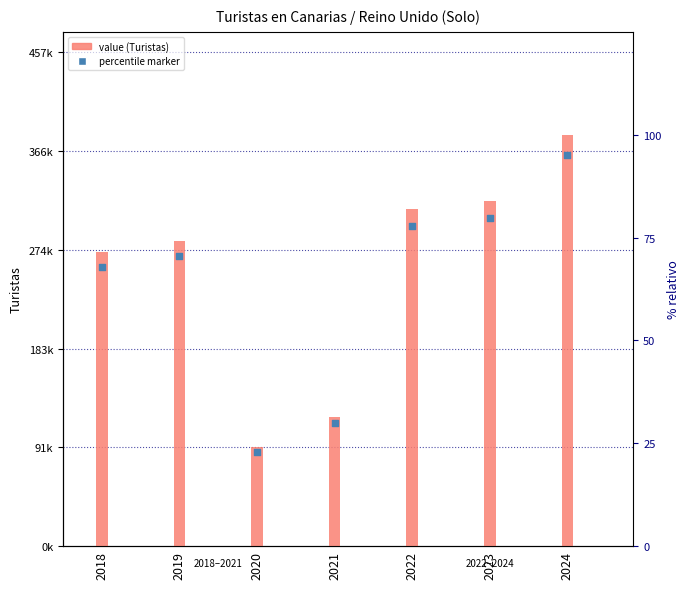

Which series reaches the minimum Y coordinate?

percentile marker